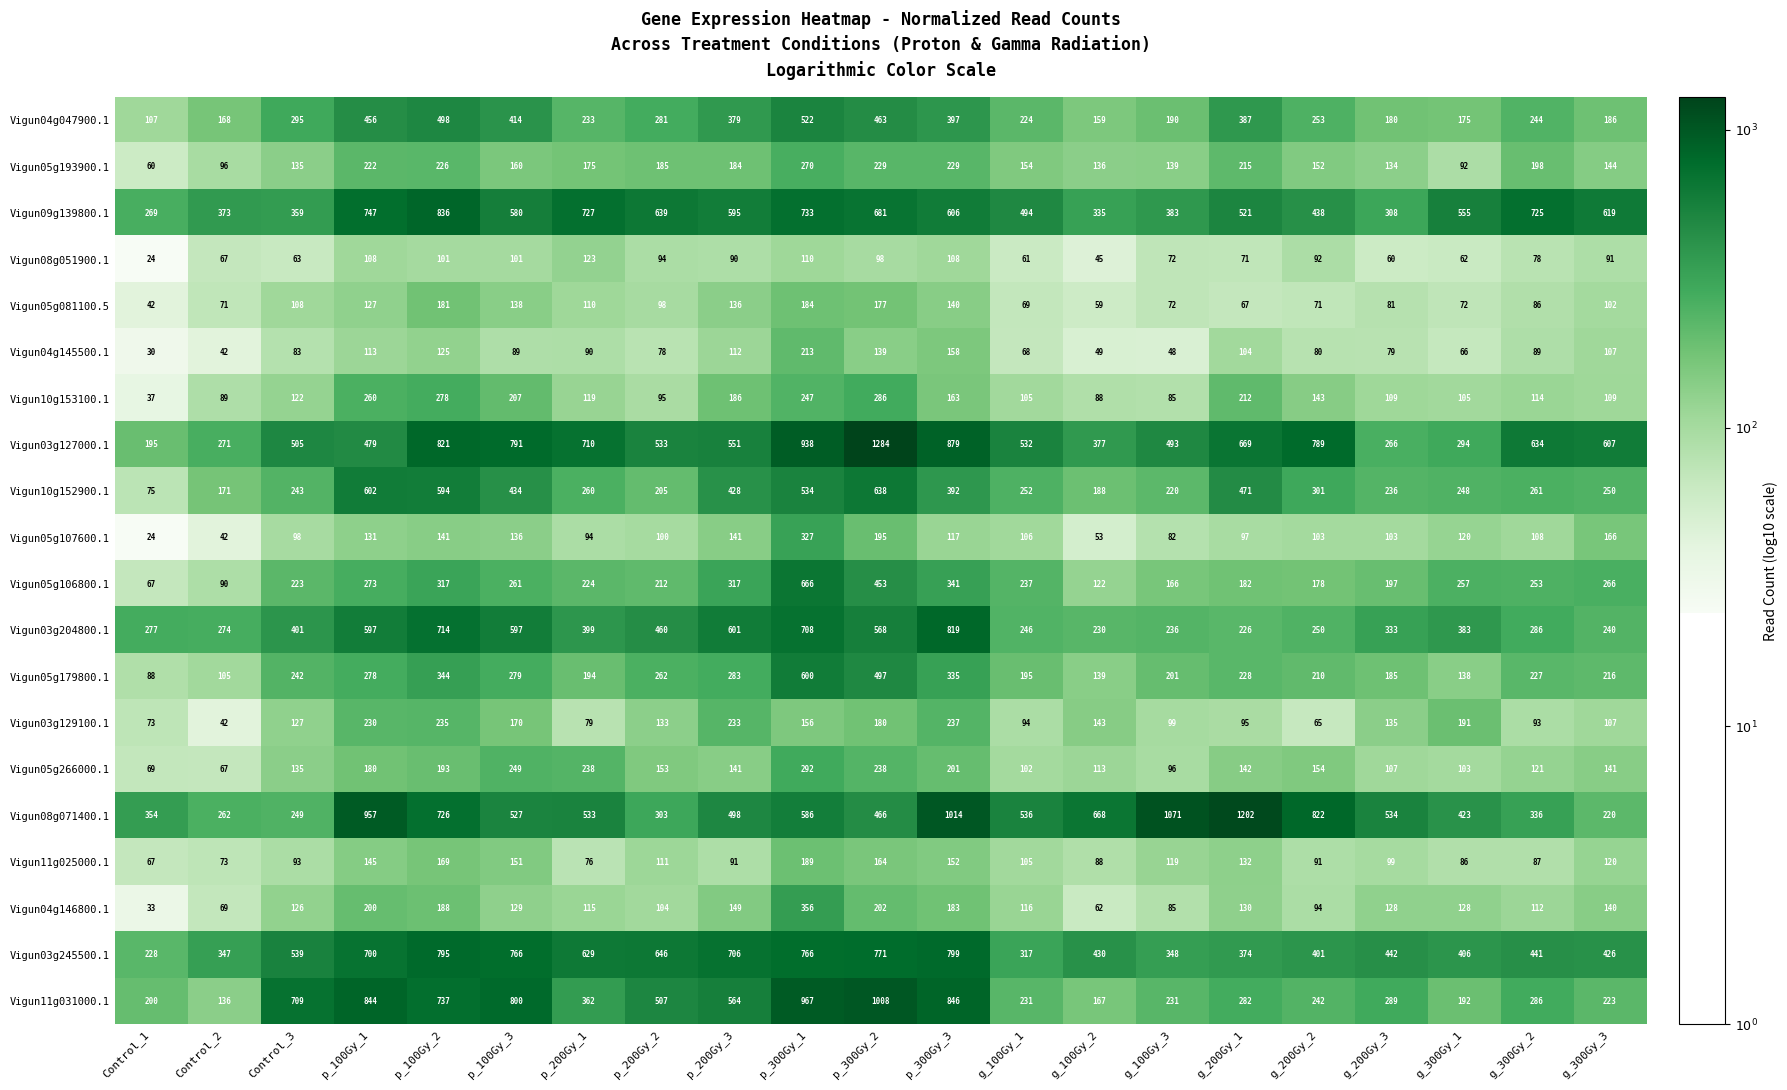

What is the difference between the maximum and second lowest values in the Vigun04g047900.1 series?

363